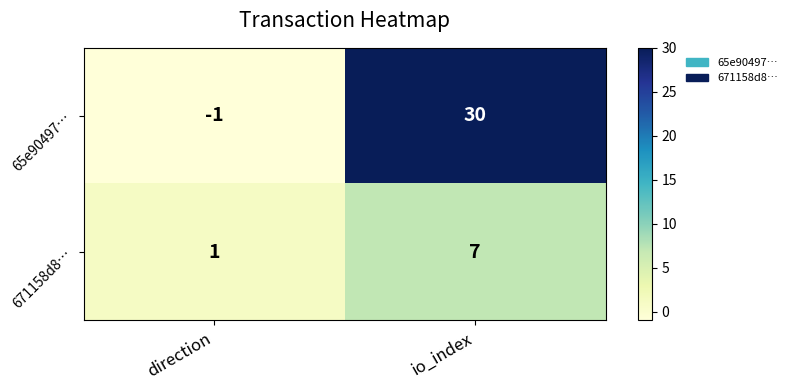

Where is 65e90497… nearest to the value 14?

direction